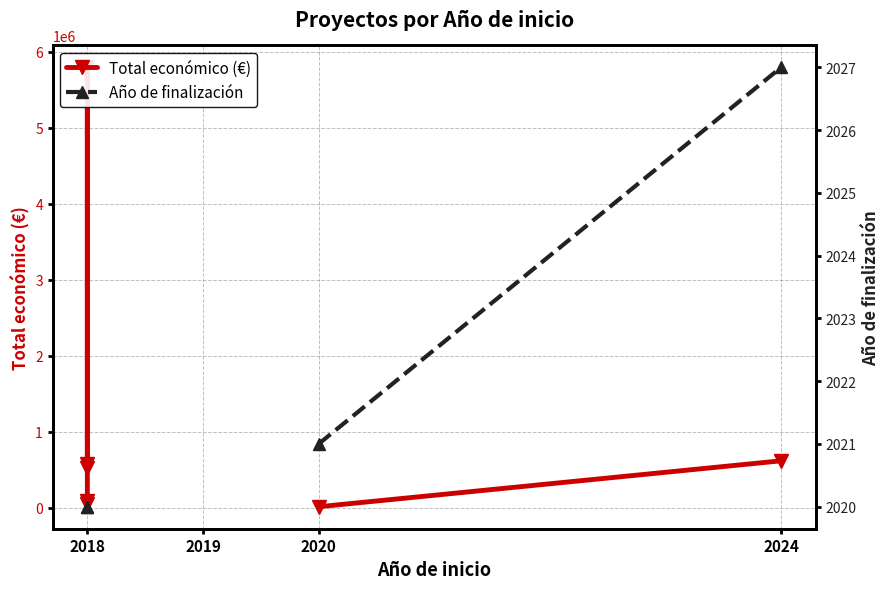

How many interior local valleys does the Total económico (€) series have?

1